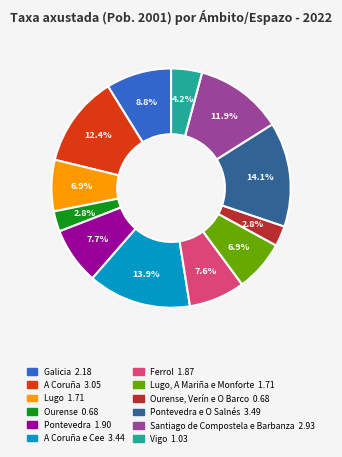

Does any single category account for the majority?

No